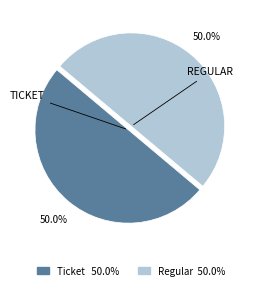

How much of the chart is everything except Ticket?

50.0%